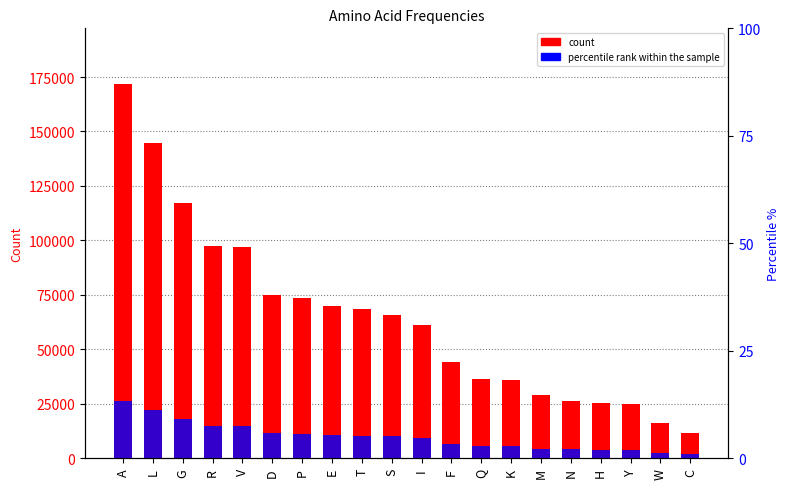

Reading left to right, what are all the values shown in this chart?

171604	144833	117324	97619	96930	74929	73476	70105	68357	65711	60953	43989	36493	36052	29233	26469	25456	24996	16272	11801